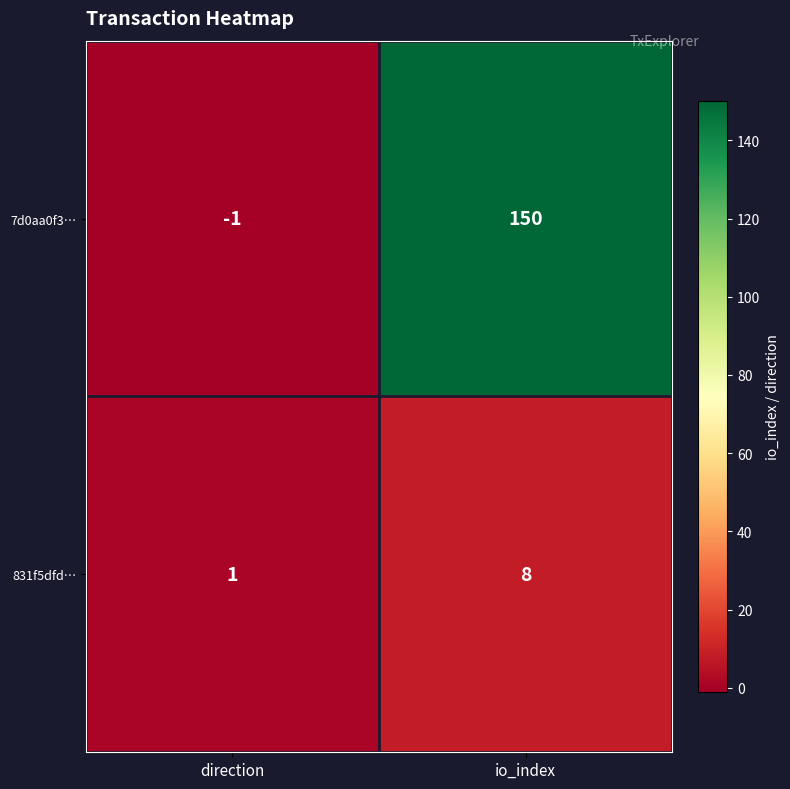

Rank the series at direction from lowest to highest value.

7d0aa0f3…, 831f5dfd…